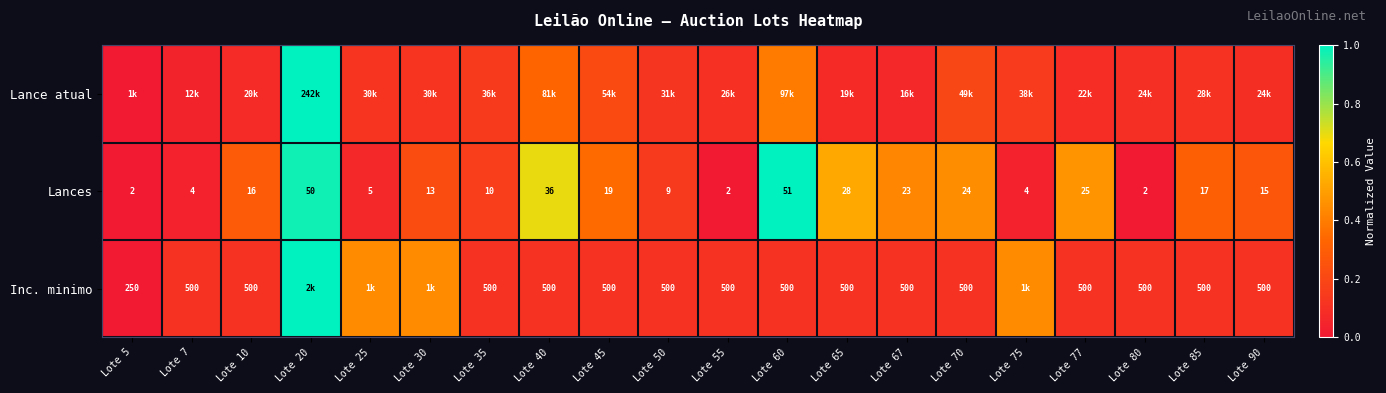

Is the value of Lances at Lote 30 greater than the value of Inc. minimo at Lote 67?

No